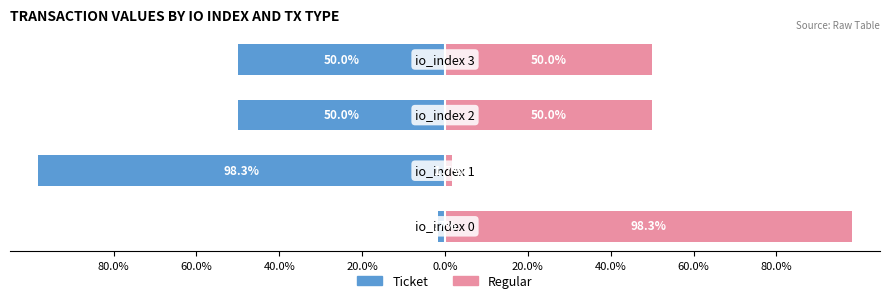

The value of Ticket at 60.0% is -169.1. True or false?

False